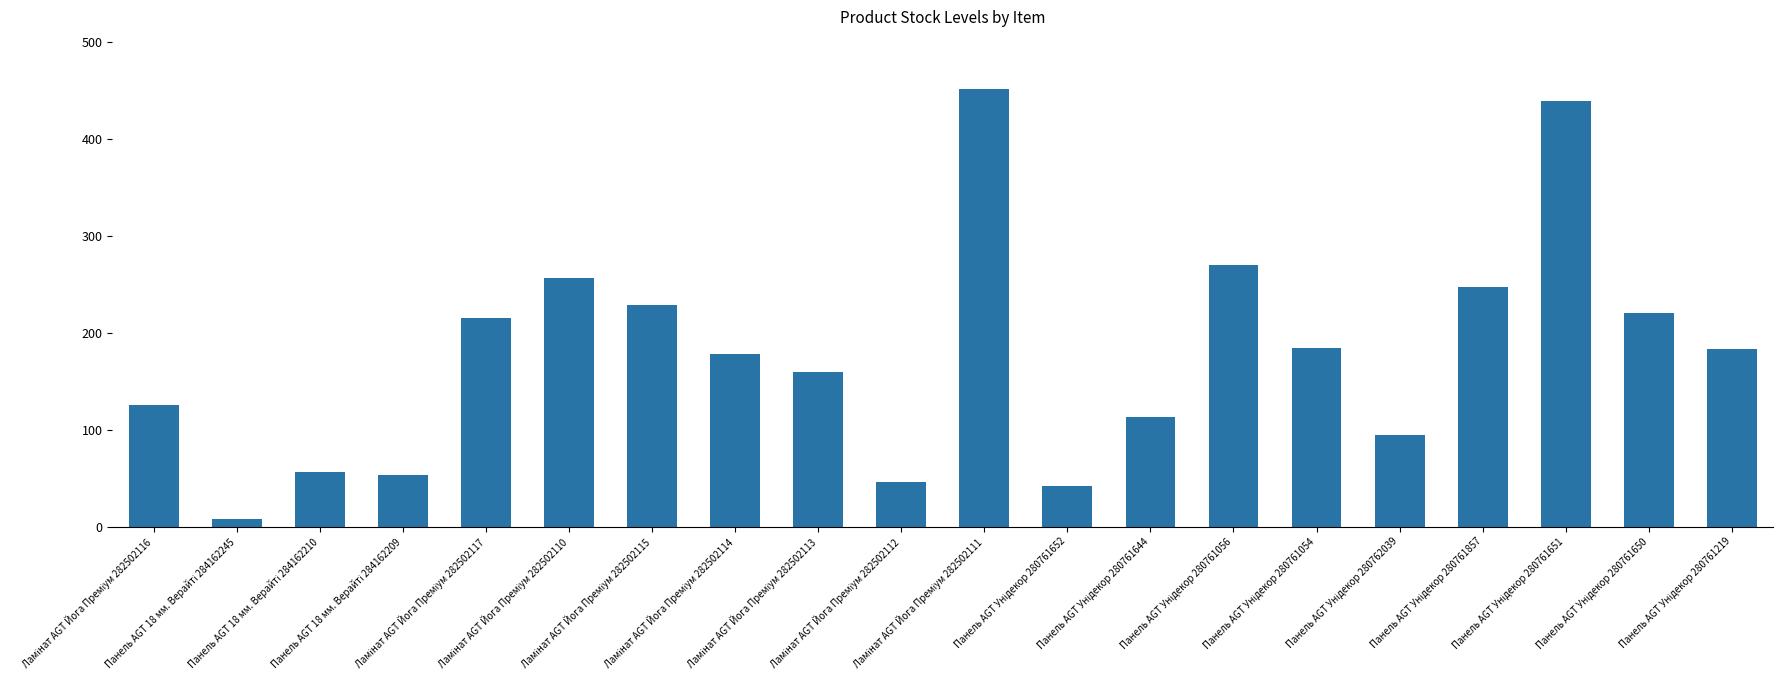

How many categories are shown in the chart?

20